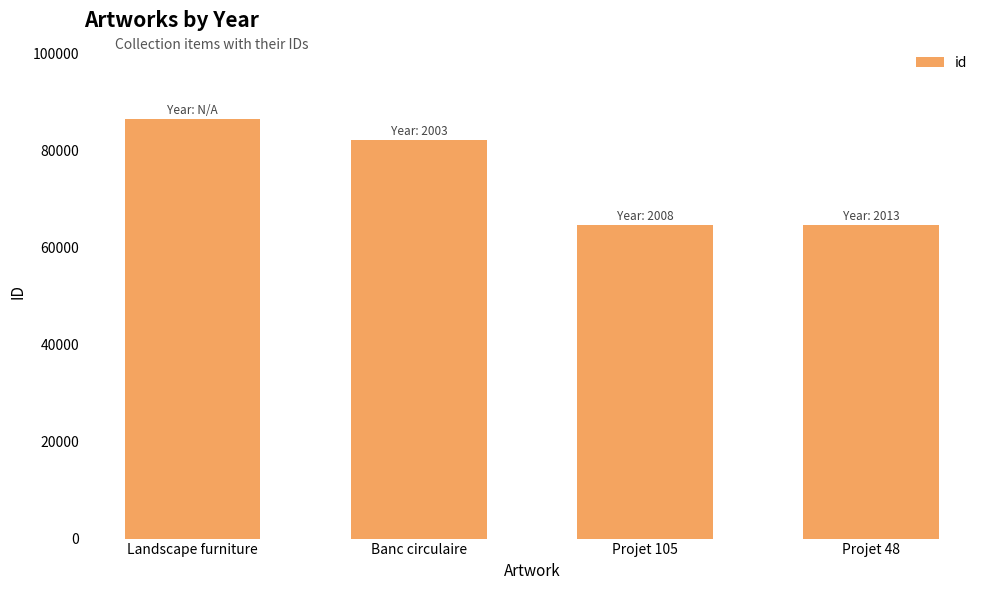

Count the number of categories in the chart.

4